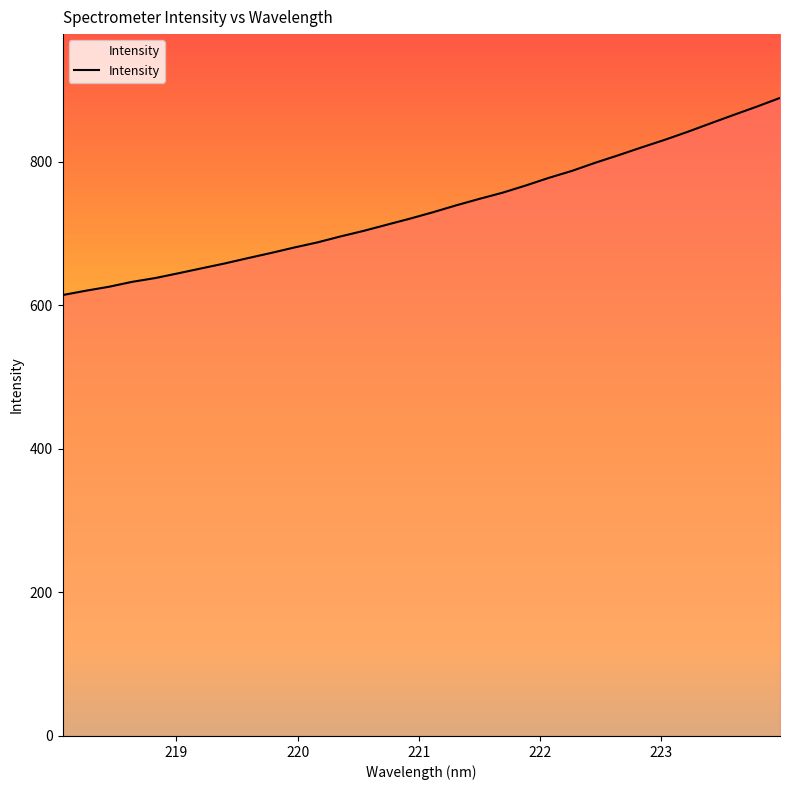

What is the difference between the second highest and second lowest values?

256.5